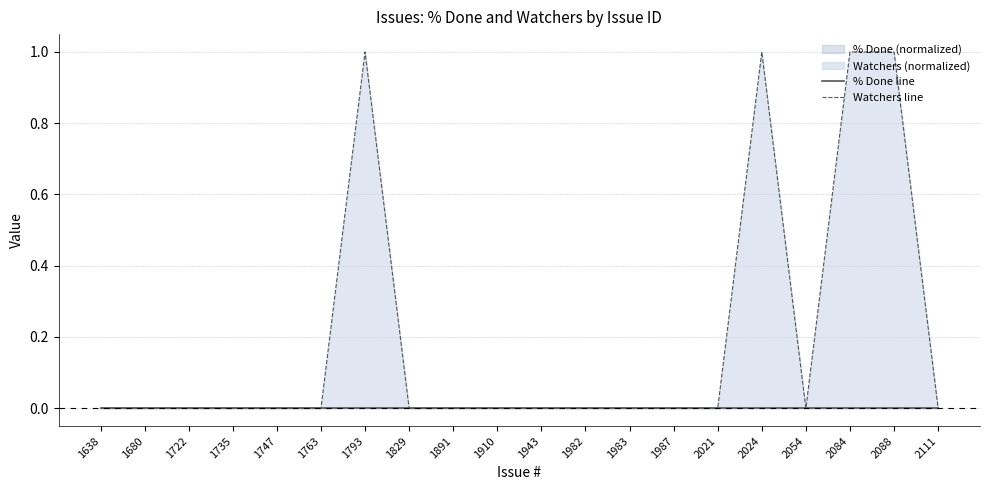

Which category has the lowest value across all series?

1638